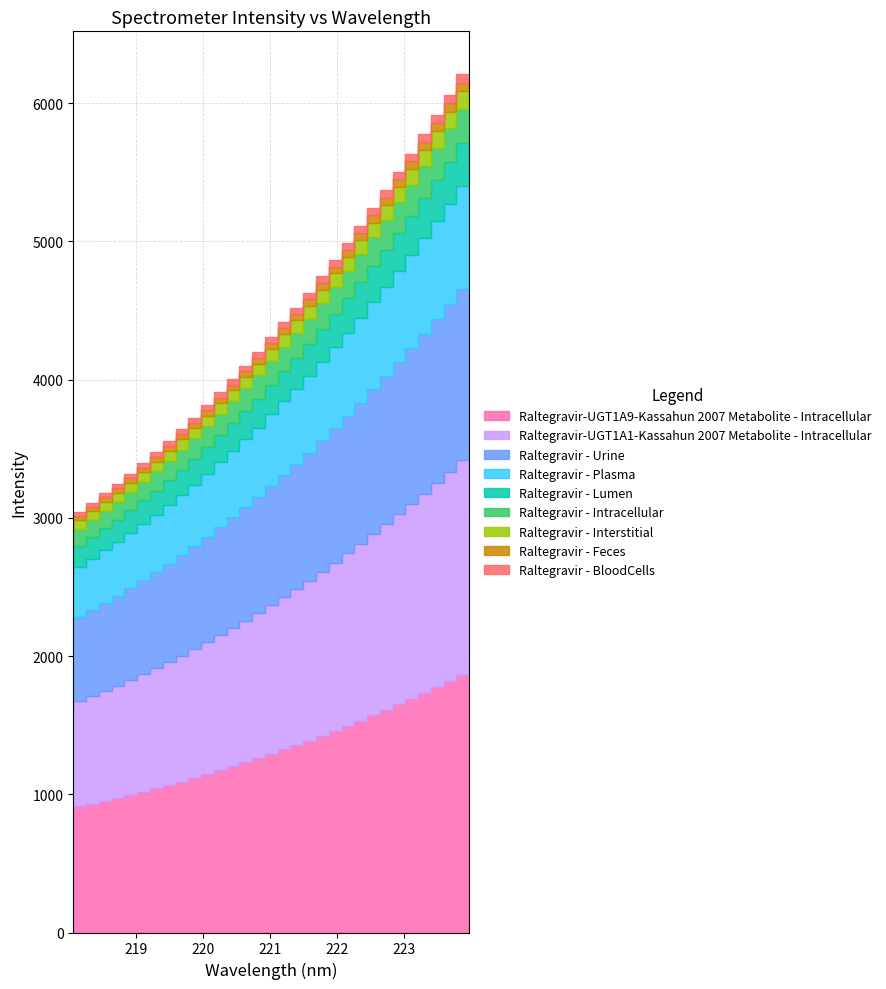

Reading right to left, list all the values displayed in this chart.

223.9802=6210.0	223.7895=6061.5	223.5987=5916.5	223.408=5774.2	223.2172=5636.0	223.0264=5504.6	222.8355=5371.5	222.6447=5241.9	222.4538=5113.1	222.263=4986.5	222.0721=4866.7	221.8812=4747.1	221.6902=4627.0	221.4993=4521.0	221.3083=4416.6	221.1174=4308.7	220.9264=4199.8	220.7354=4100.5	220.5444=4004.2	220.3533=3909.6	220.1623=3815.5	219.9712=3725.9	219.7801=3640.2	219.589=3556.5	219.3979=3475.9	219.2067=3398.4	219.0156=3320.8	218.8244=3247.1	218.6332=3179.7	218.442=3109.0	218.2508=3043.4	218.0596=2979.9